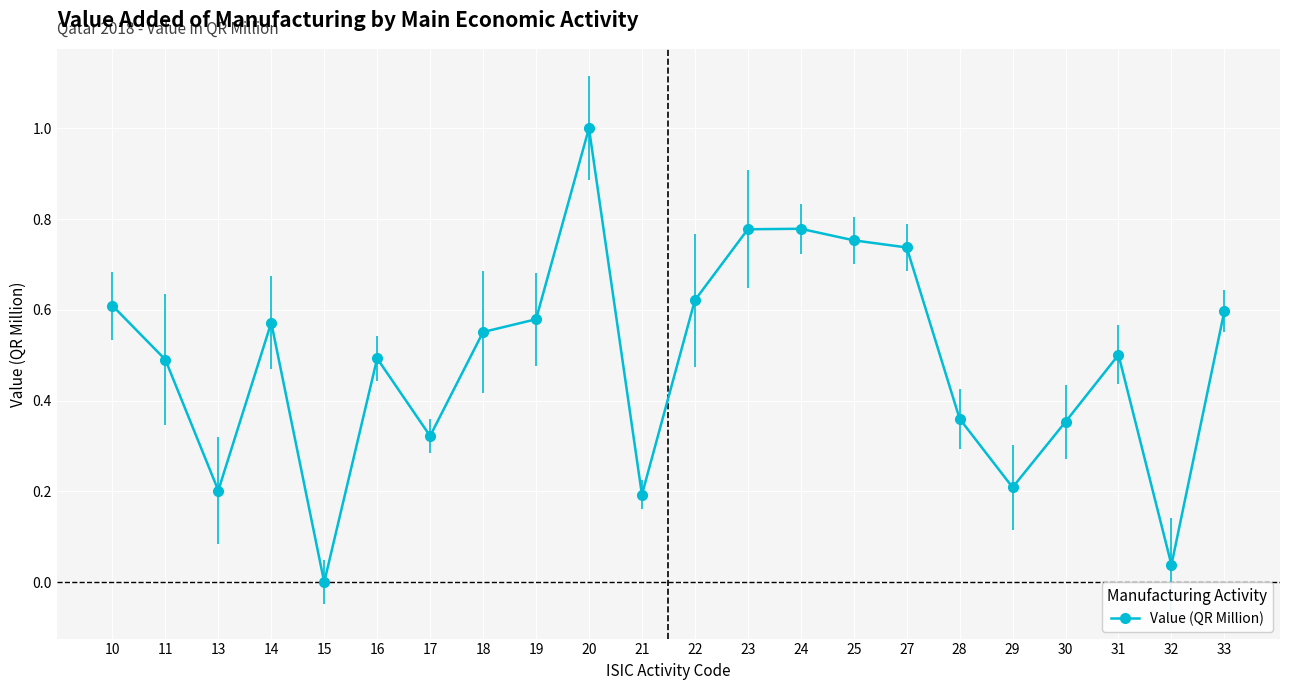

The chart shows a value of 0.2 at 29. True or false?

True